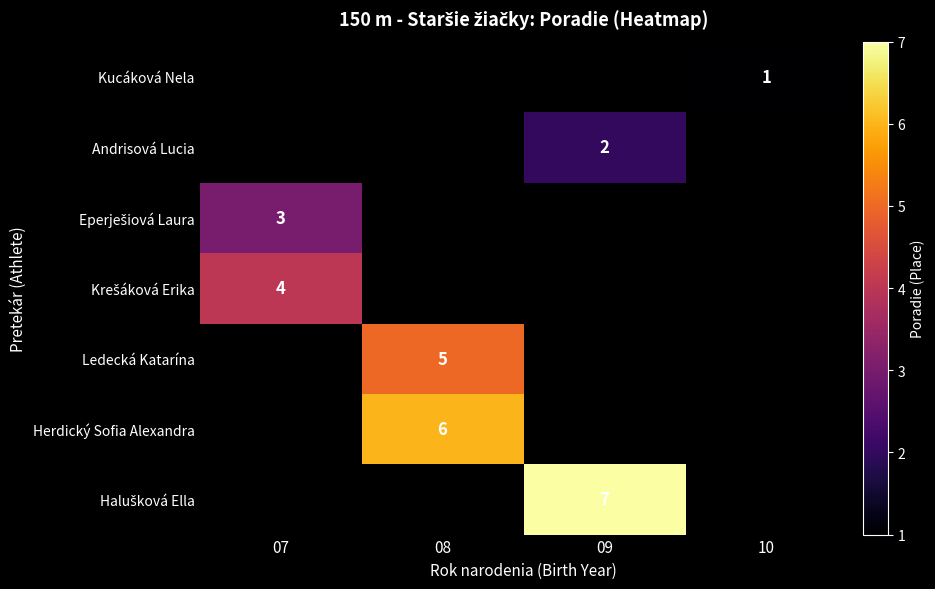

Is it true that Kucáková Nela equals 0 at 10?

False